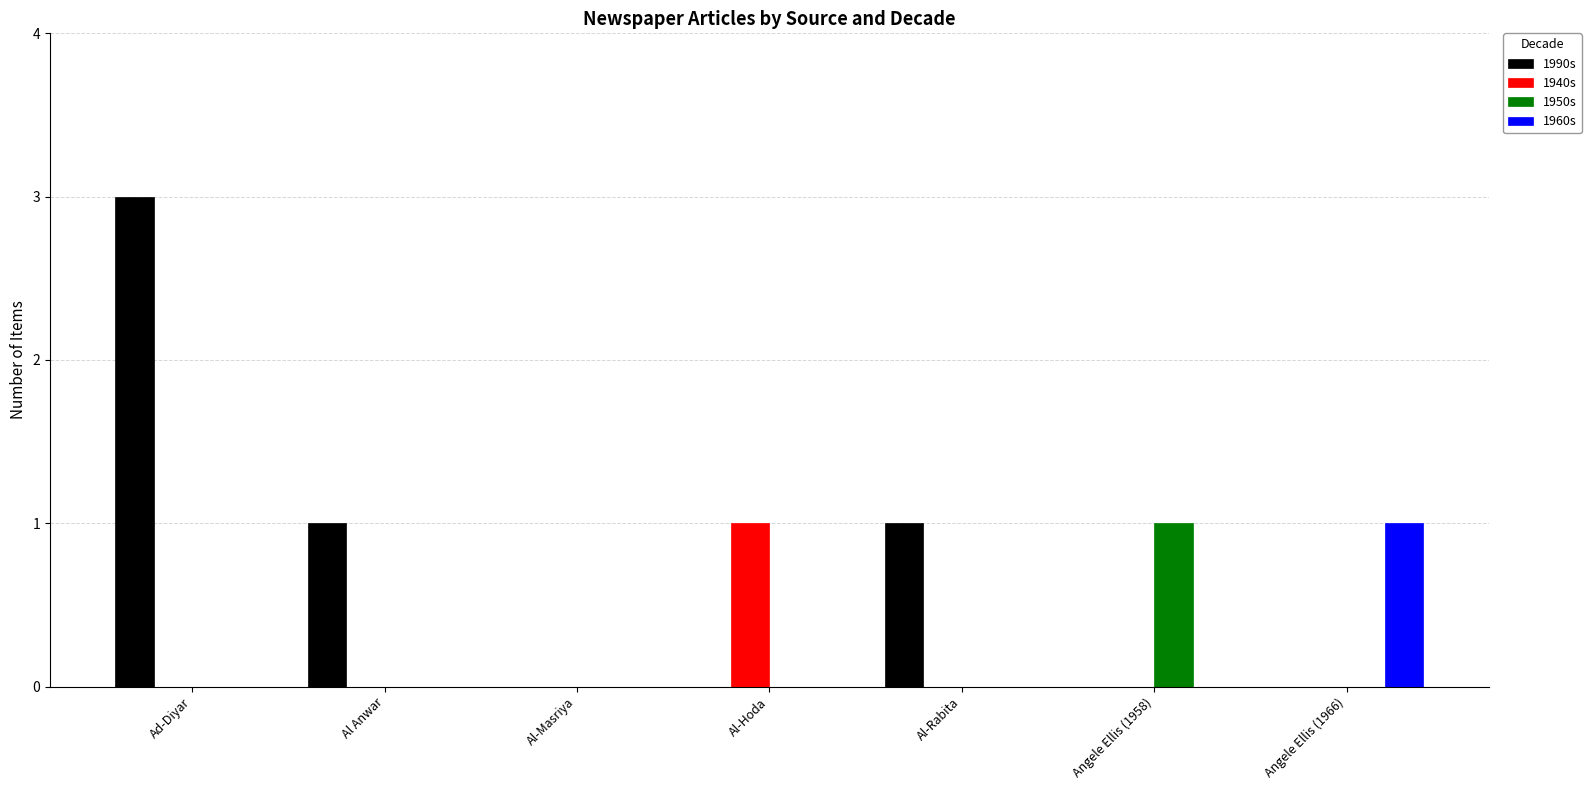

Reading left to right, what are all the values shown in this chart?

1990s: 3	1	0	0	1	0	0
1940s: 0	0	0	1	0	0	0
1950s: 0	0	0	0	0	1	0
1960s: 0	0	0	0	0	0	1